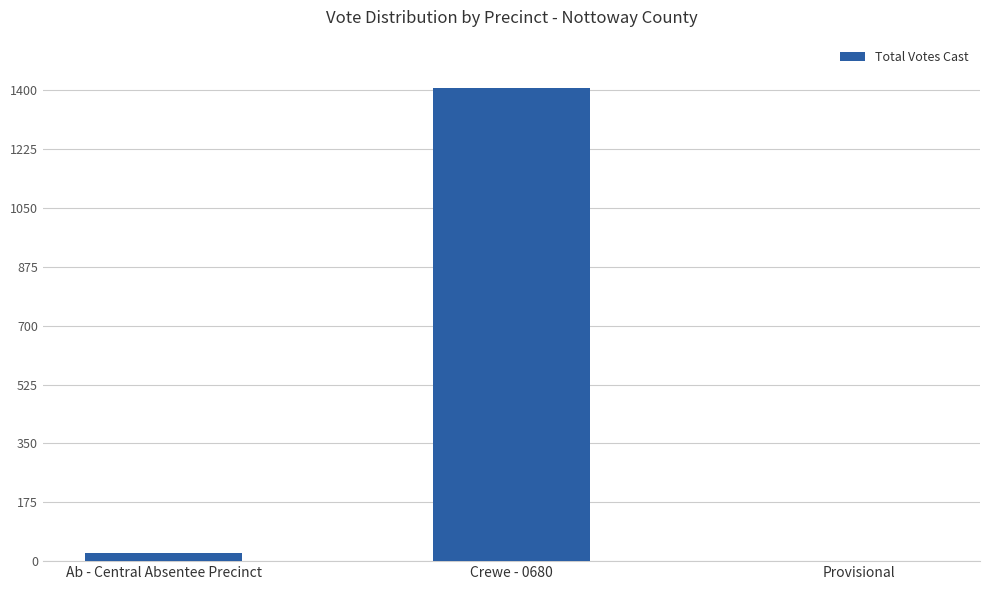

Reading right to left, extract all data points from this chart.

0	1406	25